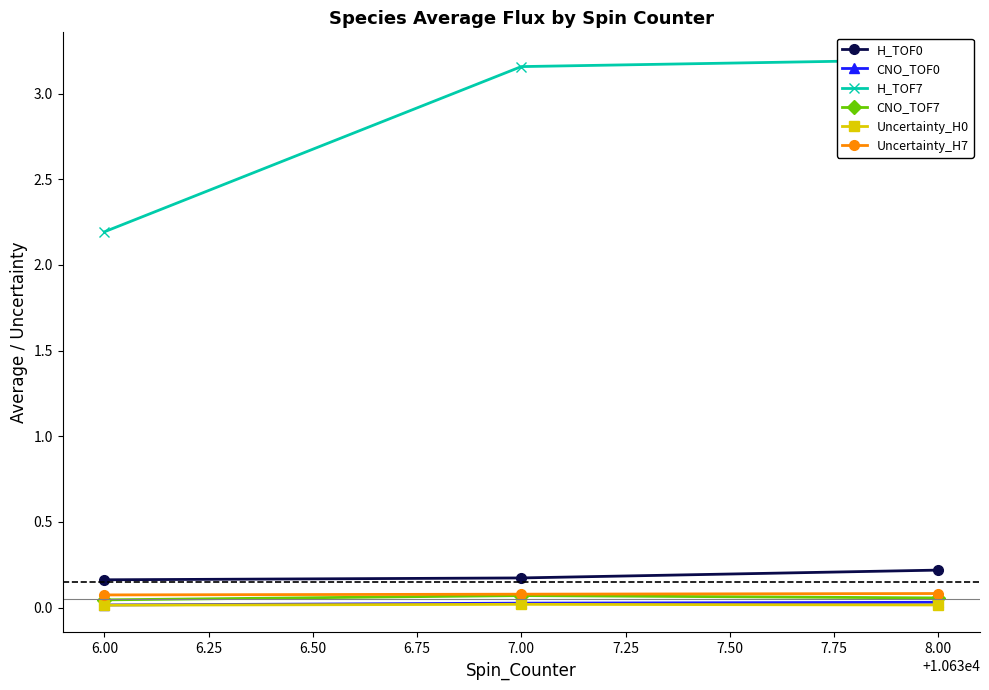

The Uncertainty_H0 series shows 0.0 at 6.00. True or false?

True